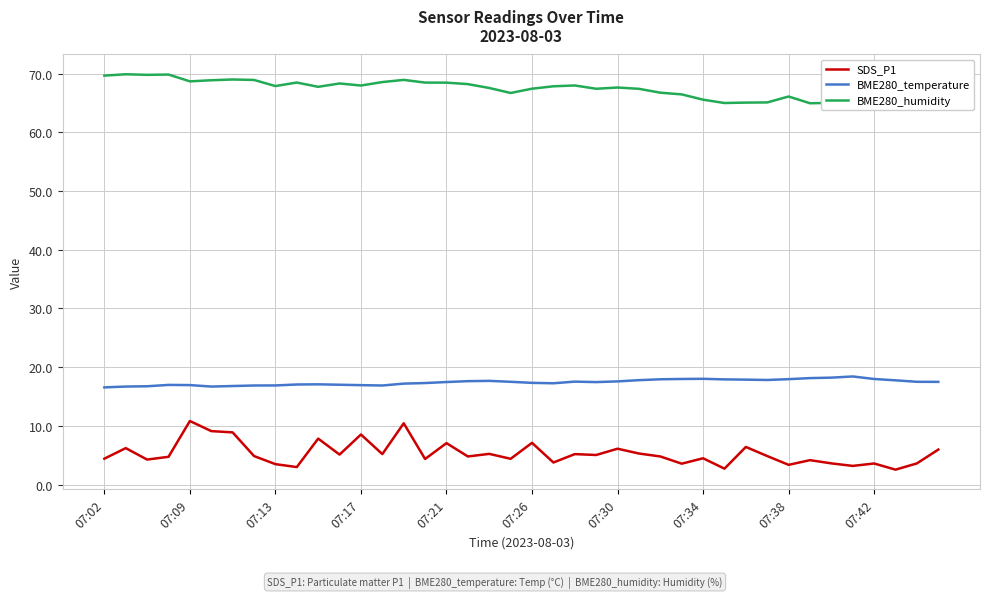

The BME280_humidity series shows 18.3 at 25. True or false?

False